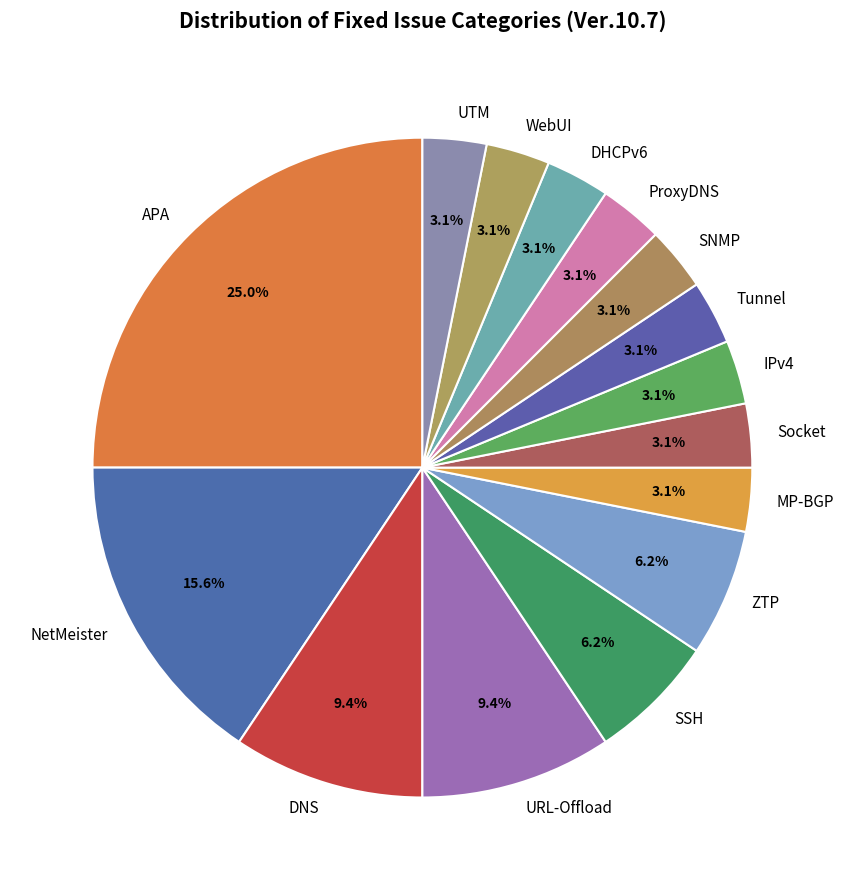

True or false: APA accounts for 55% of the total.

False